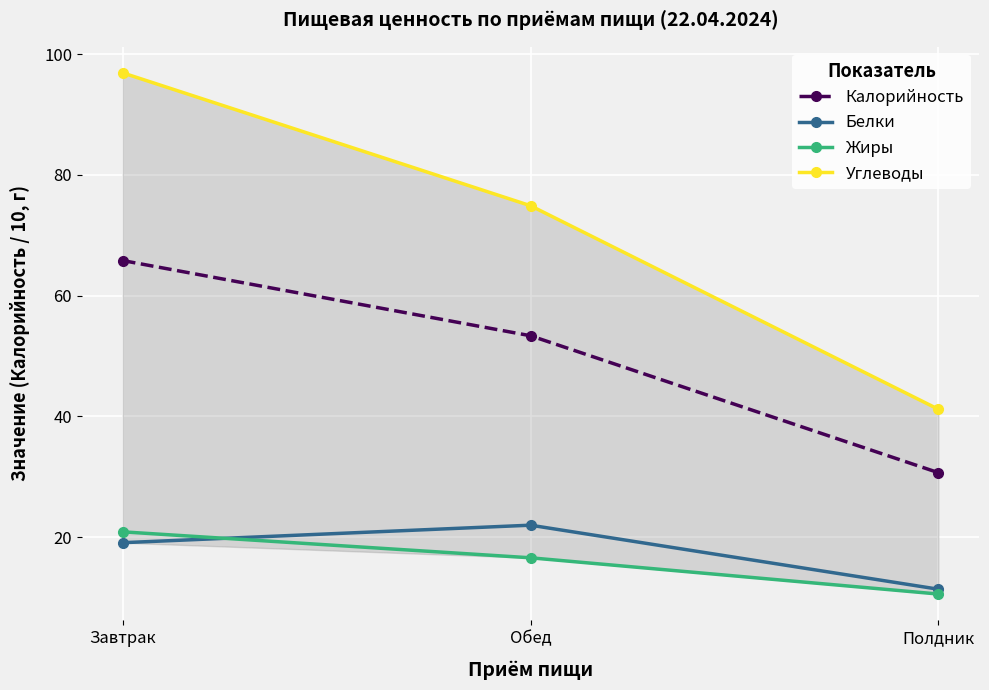

What is the value of the Углеводы point at the 2nd from the left?

74.9